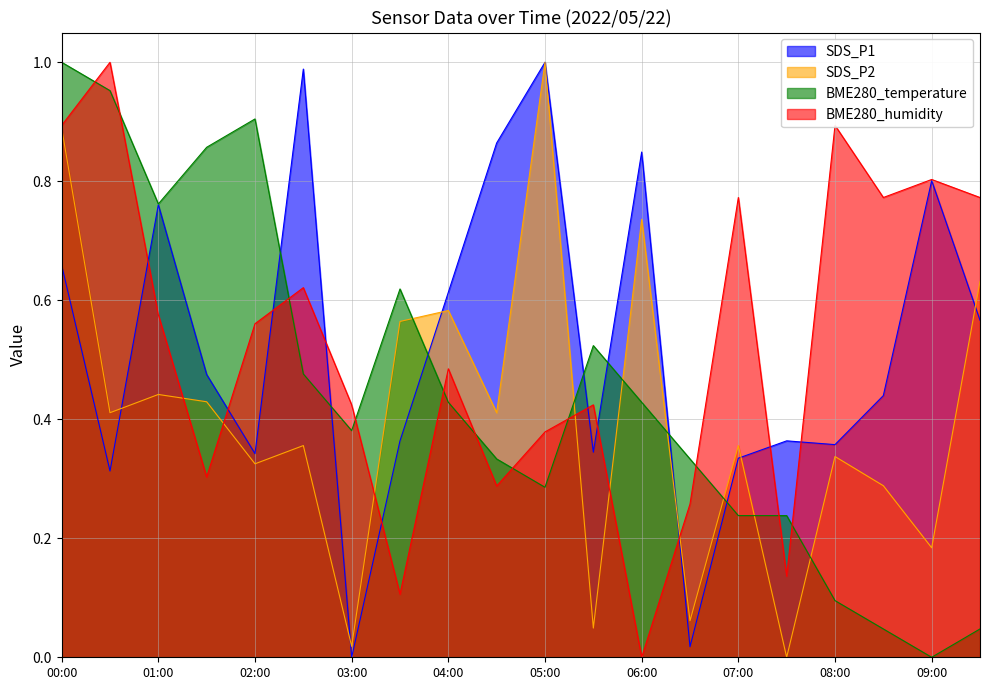

What is the difference between the maximum and minimum values in the SDS_P1 series?

1.0